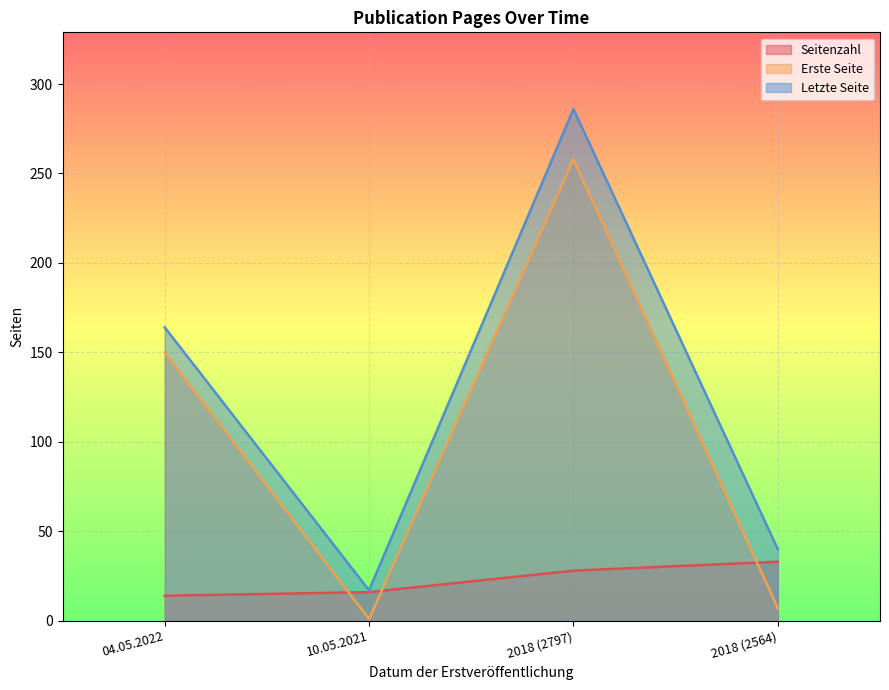

What is the difference between the highest and lowest values at 2018 (2564)?

33